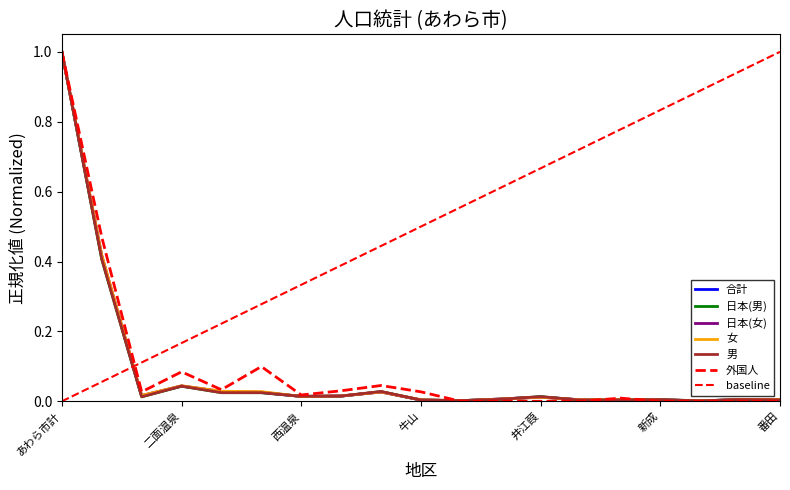

Count the number of categories in the chart.

19